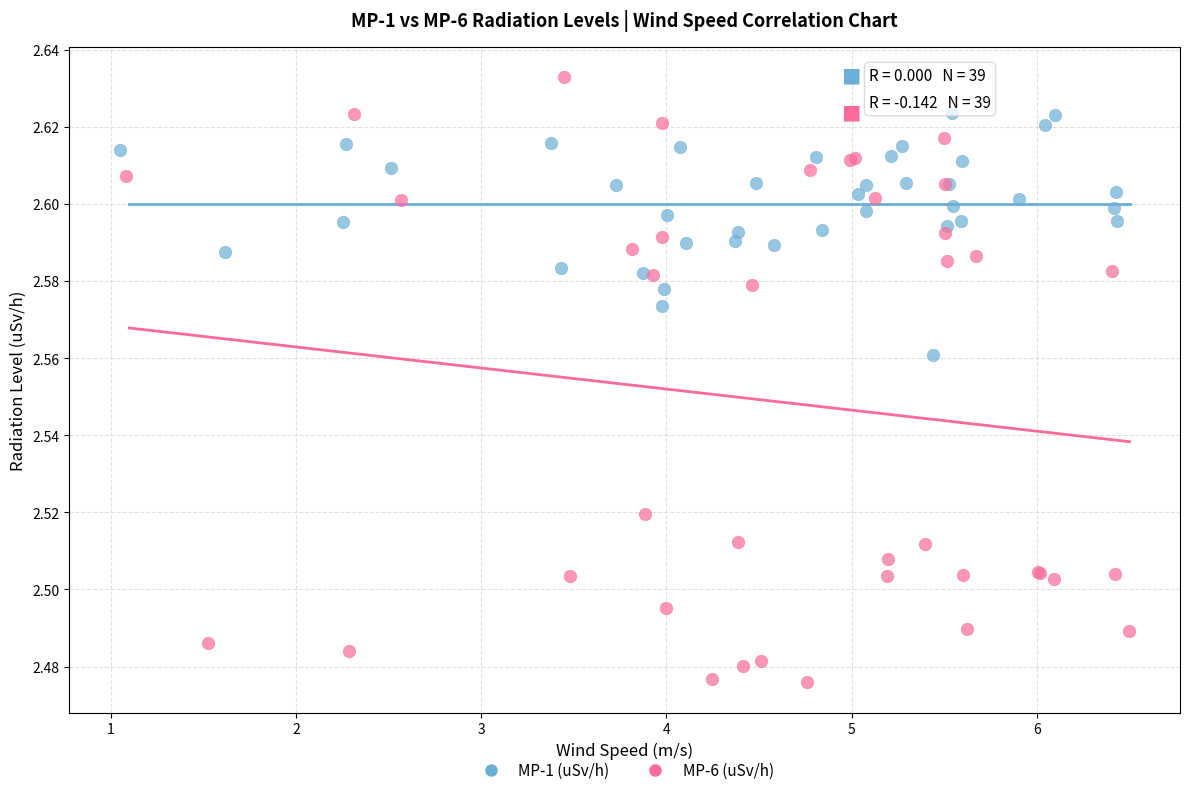

Which series contains the lowest Y value?

MP-6 (uSv/h)